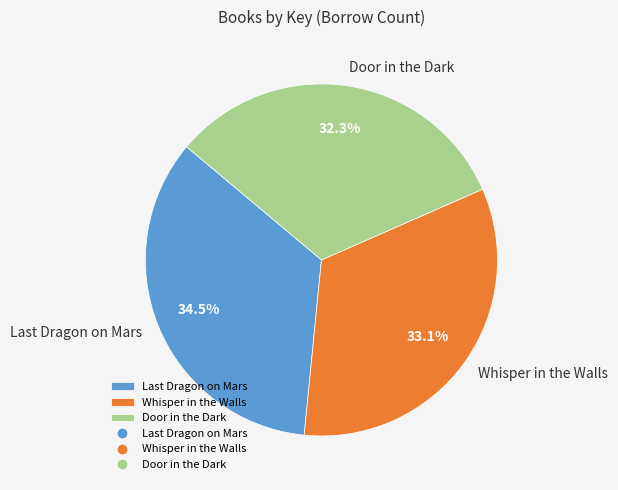

Does any single category account for the majority?

No